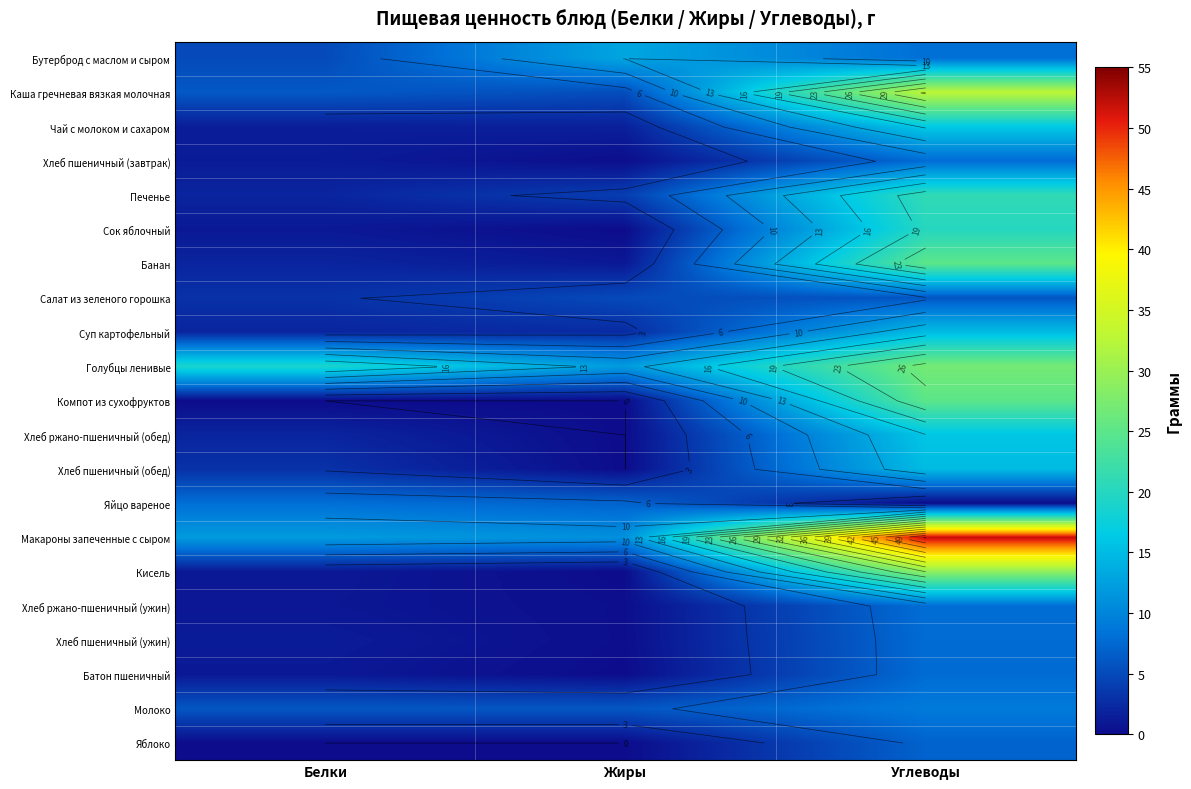

The Суп картофельный series shows 3.5 at Белки. True or false?

False